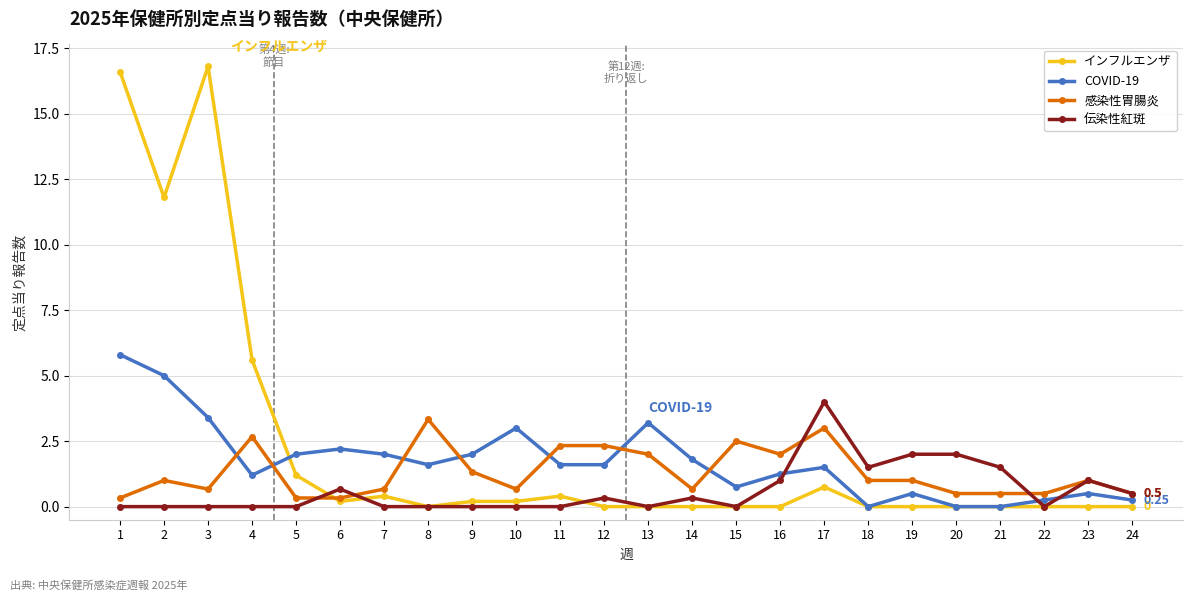

What is the sum of the COVID-19 values at 23 and 5?

2.5